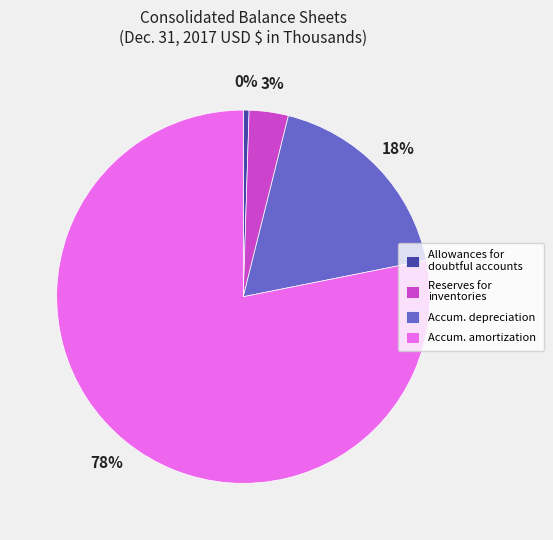

To the nearest percent, what is the average slice percentage?

25%